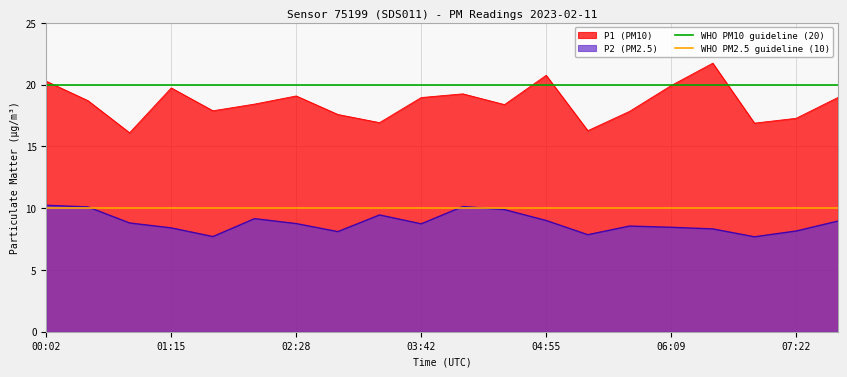

True or false: P1 (PM10) and P2 (PM2.5) intersect in this chart.

False